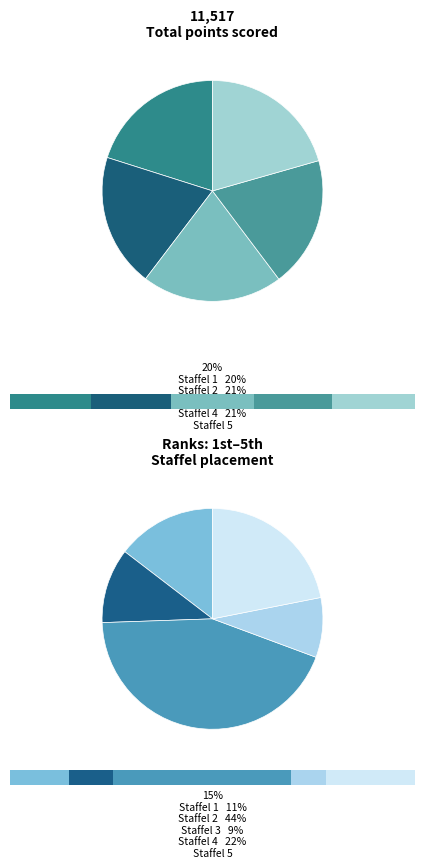

True or false: Staffel 1 accounts for 20% of the total.

True